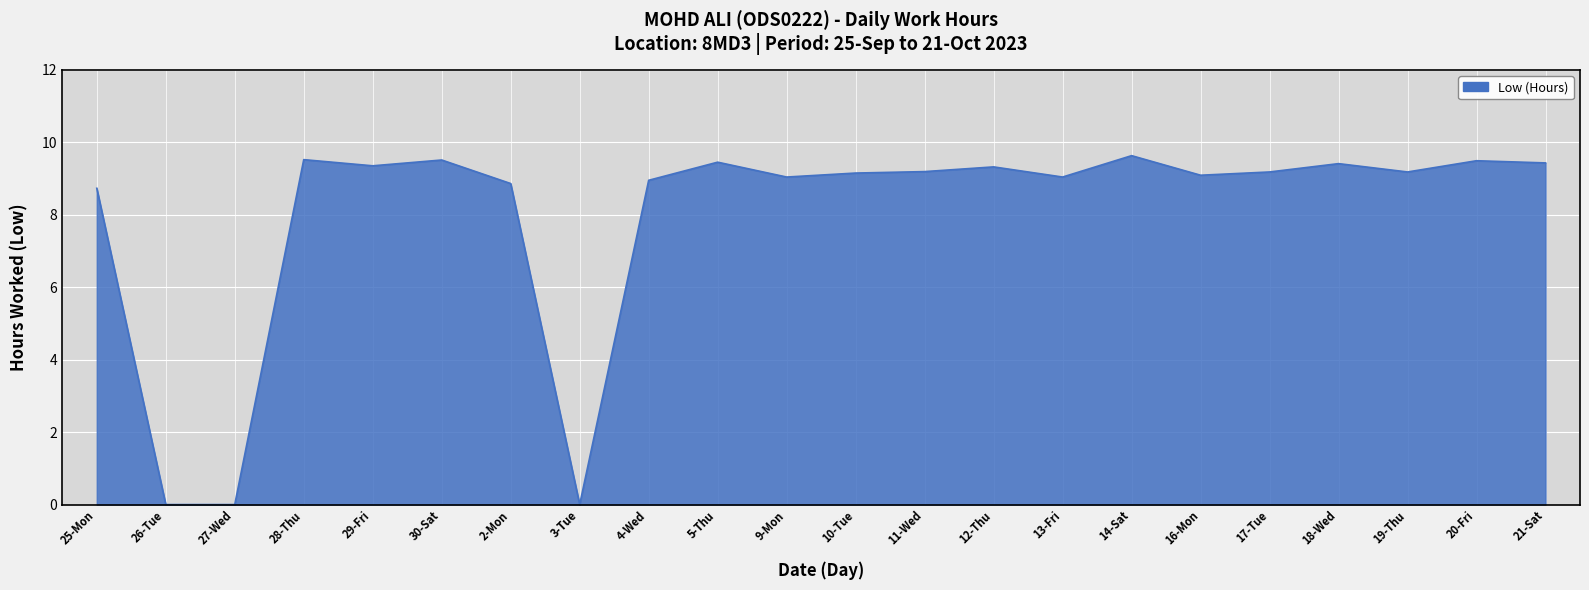

The value at 5-Thu is 3.0. True or false?

False